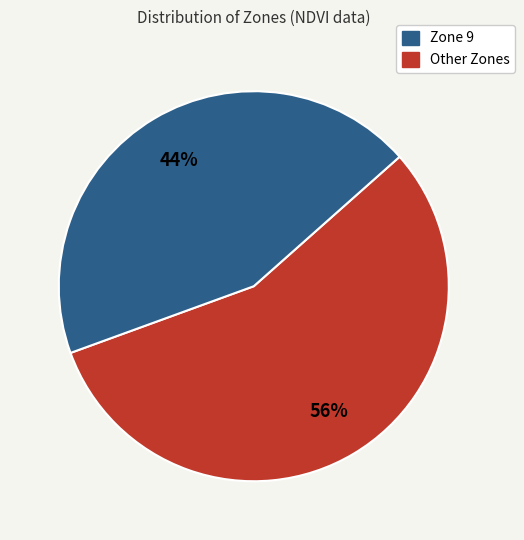

Is there any slice that represents more than half of the pie?

Yes